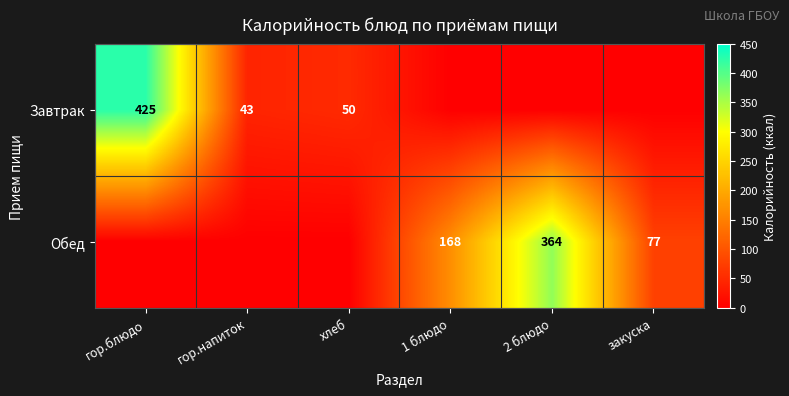

What is the sum of the Завтрак values at хлеб and гор.напиток?

93